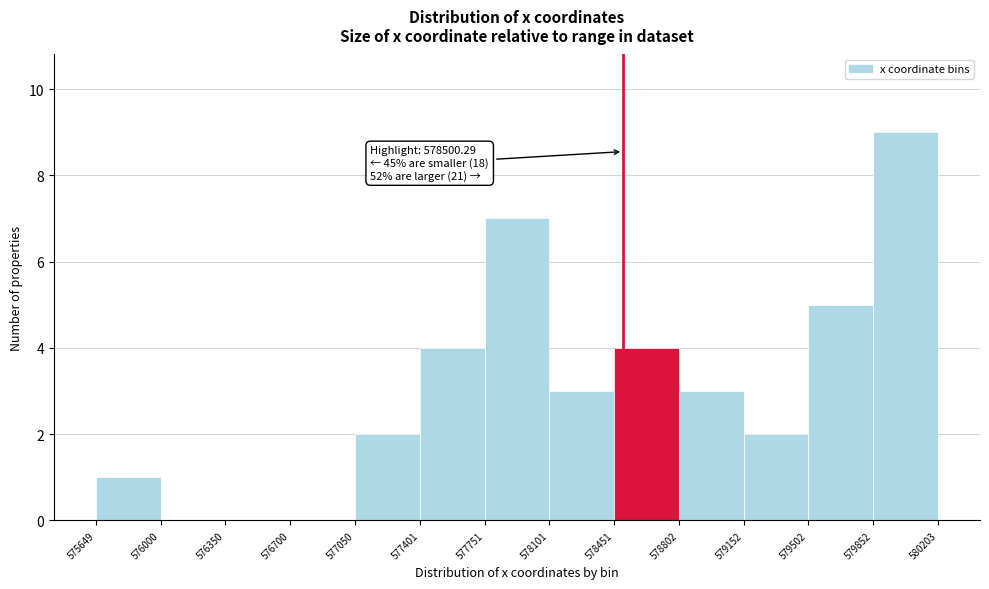

Which range on the x-axis has the tallest bar?

579852 to 580203